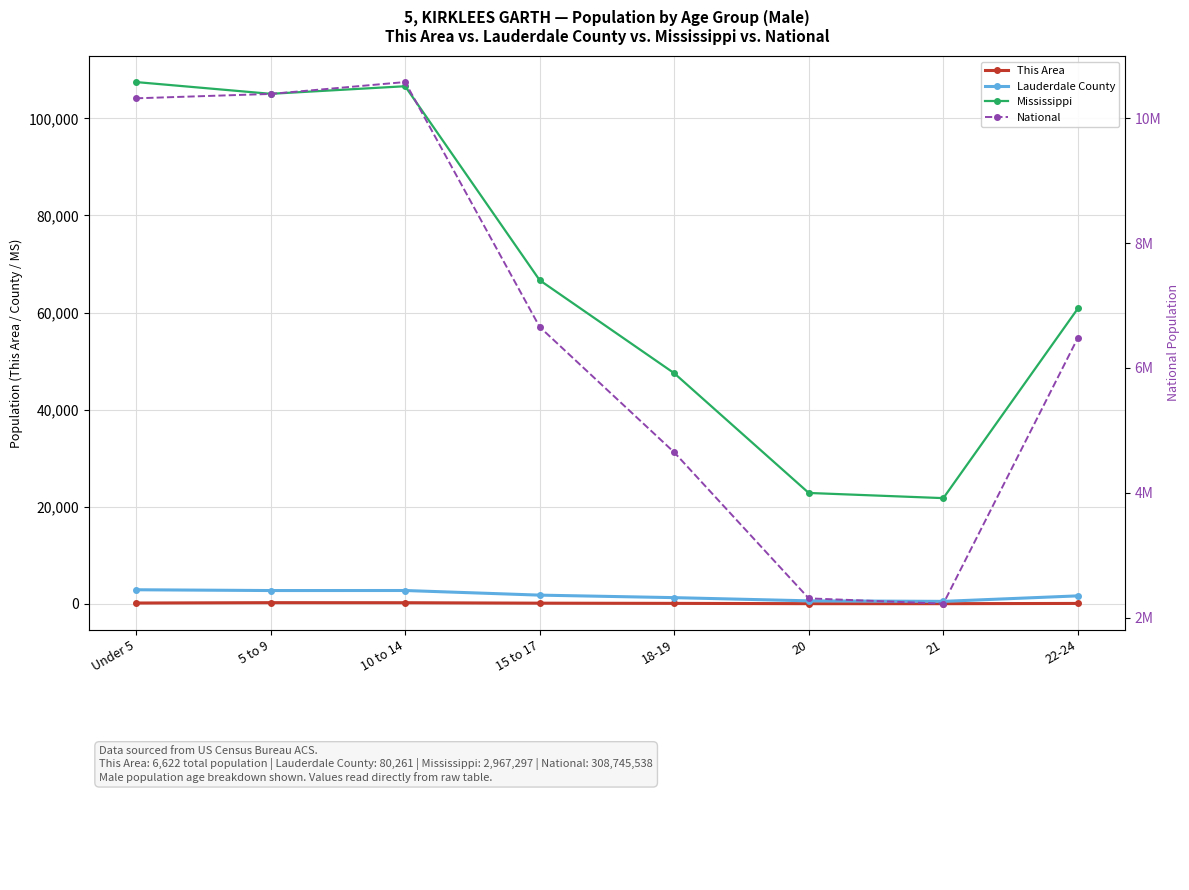

What is the label of the 3rd point from the right?

20